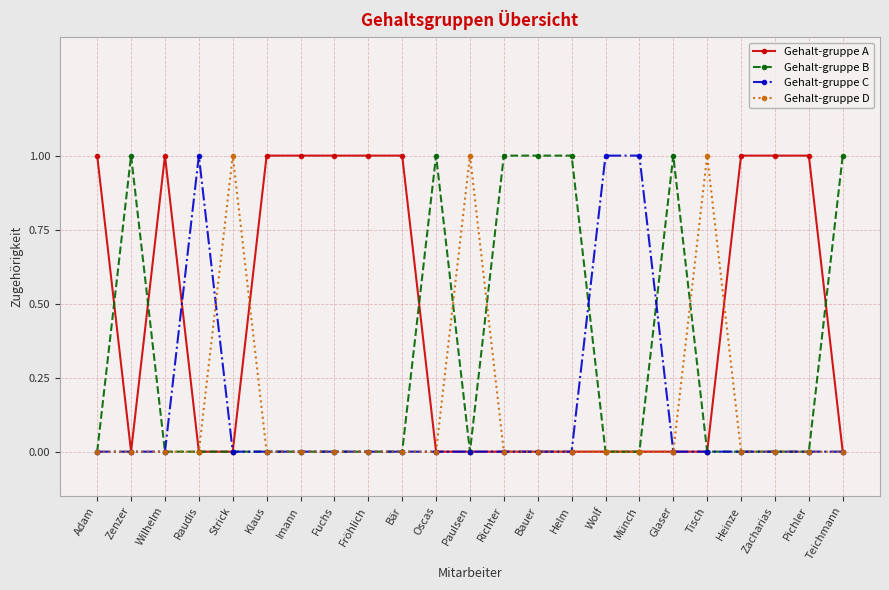

Reading left to right, transcribe all the data shown in this chart.

Gehalt-gruppe A: 1	0	1	0	0	1	1	1	1	1	0	0	0	0	0	0	0	0	0	1	1	1	0
Gehalt-gruppe B: 0	1	0	0	0	0	0	0	0	0	1	0	1	1	1	0	0	1	0	0	0	0	1
Gehalt-gruppe C: 0	0	0	1	0	0	0	0	0	0	0	0	0	0	0	1	1	0	0	0	0	0	0
Gehalt-gruppe D: 0	0	0	0	1	0	0	0	0	0	0	1	0	0	0	0	0	0	1	0	0	0	0